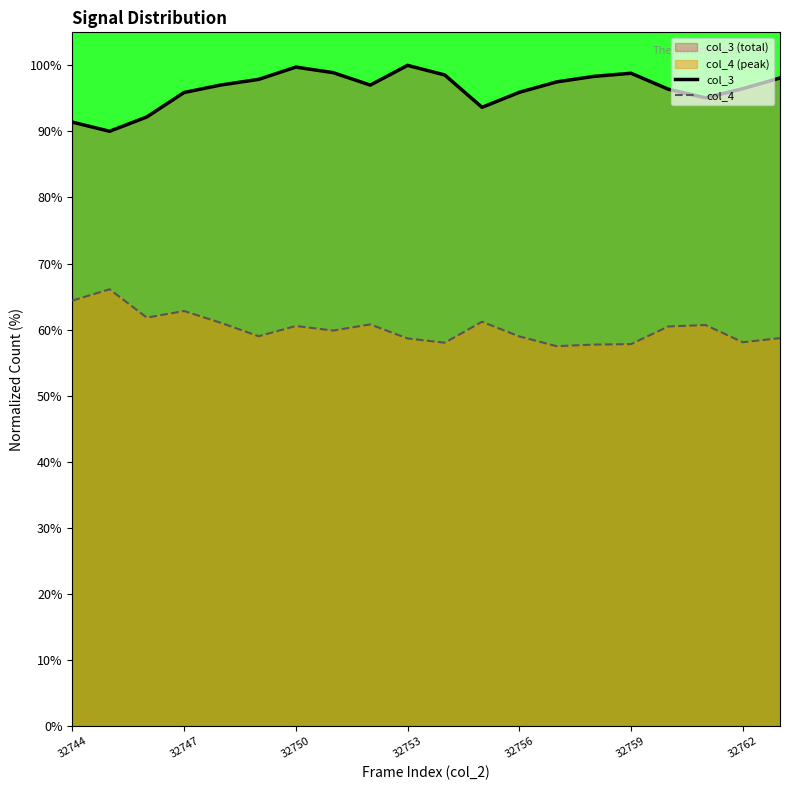

What is the sum of all col_4 values?

1204.2